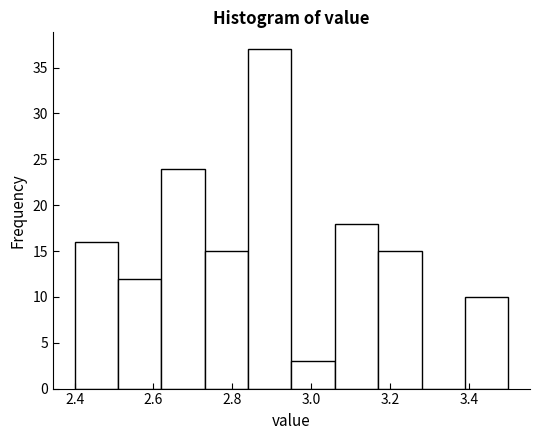

Reading left to right, list every bar in this chart as the range it spans on the x-axis followed by its height. Neither the bar edges nor the heights are printed on the chart, so give them approximately, as read against the axes.

2.40 to 2.51: 16
2.51 to 2.62: 12
2.62 to 2.73: 24
2.73 to 2.84: 15
2.84 to 2.95: 37
2.95 to 3.06: 3
3.06 to 3.17: 18
3.17 to 3.28: 15
3.28 to 3.39: 0
3.39 to 3.50: 10